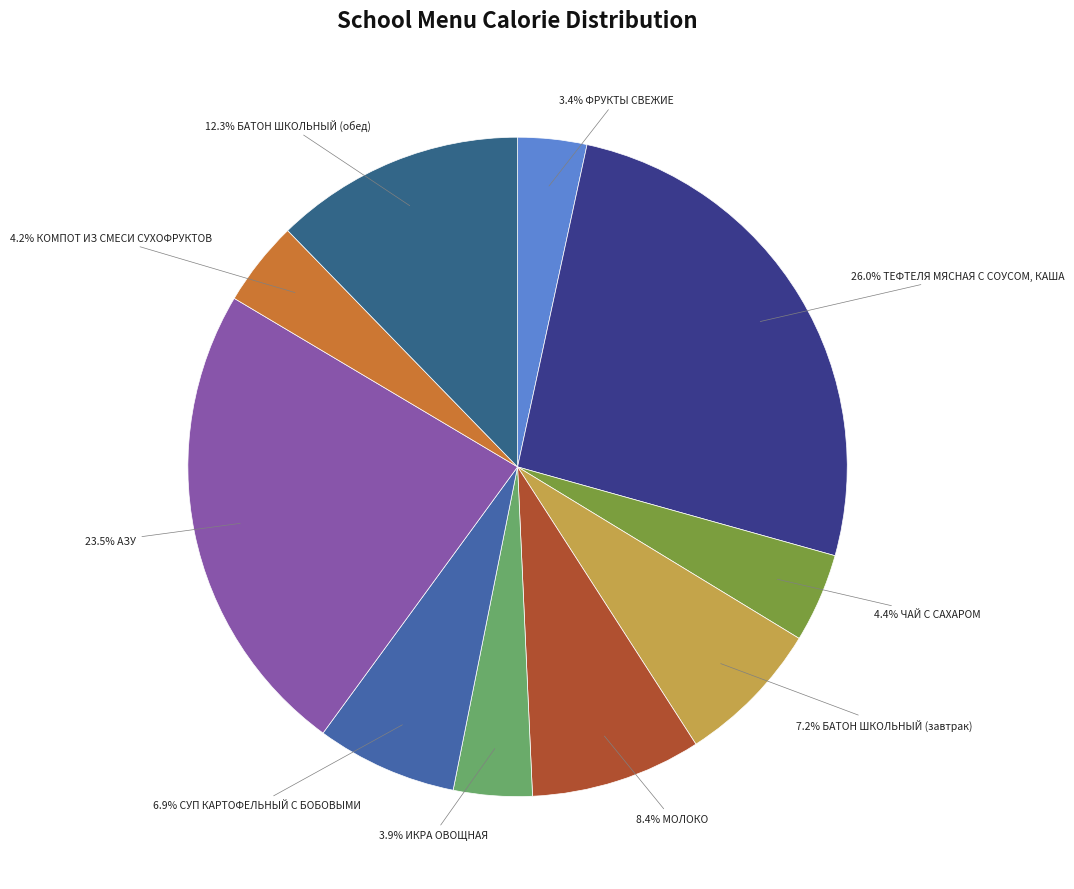

How many segments does this pie chart have?

10